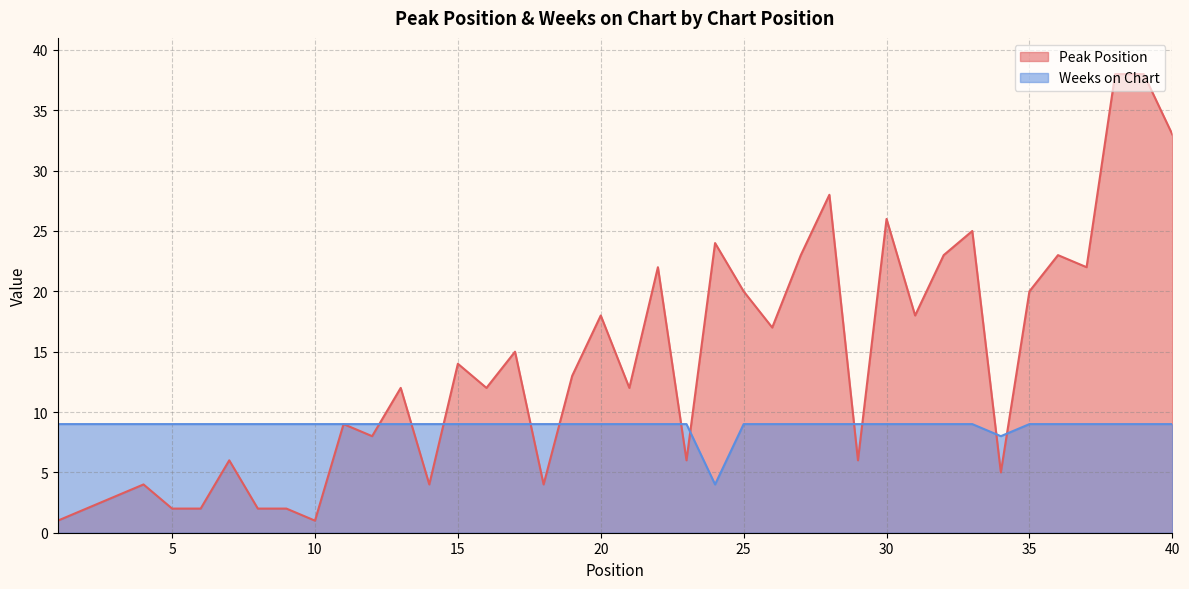

Rank the series by their average value, from lowest to highest.

Weeks on Chart, Peak Position